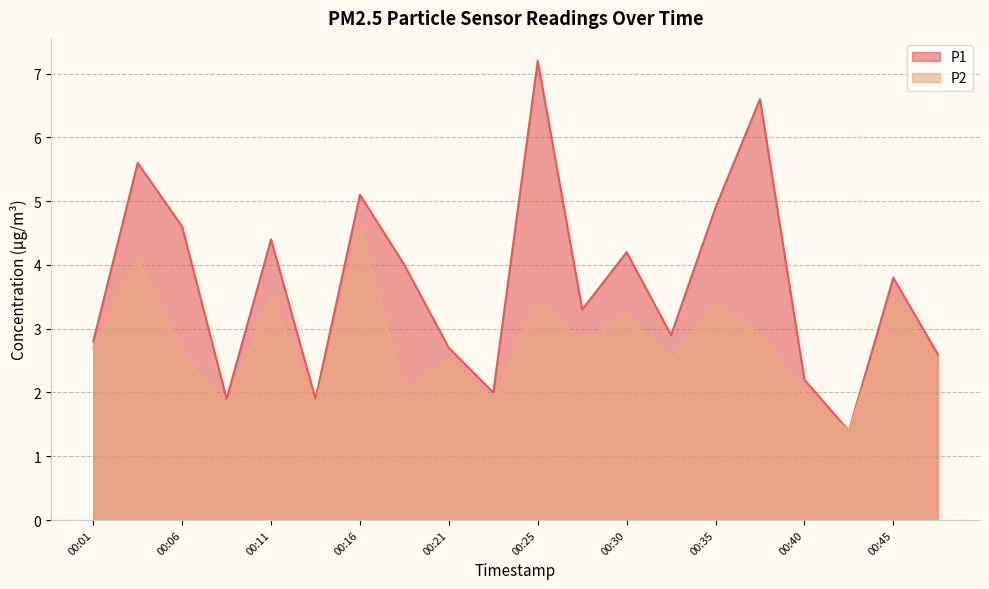

What is the value of the P2 point at the 14th from the left?

2.5